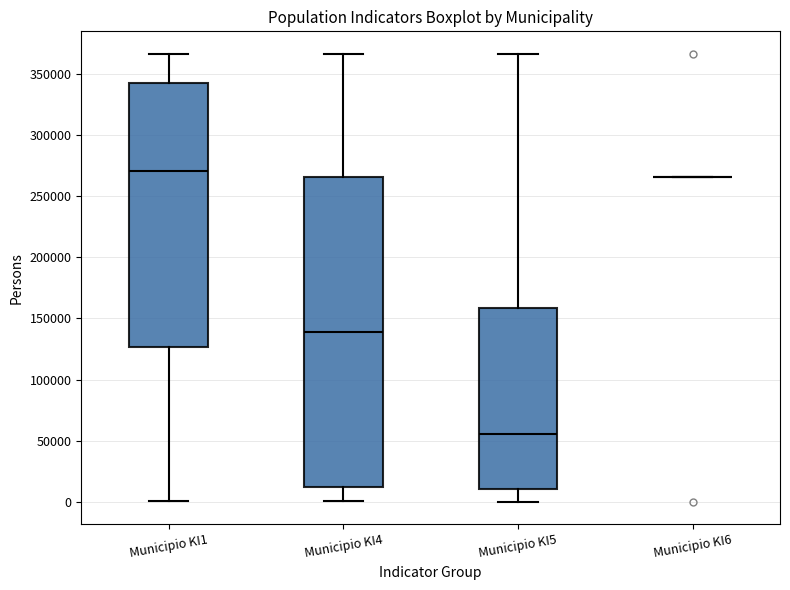

Comparing the boxes themselves (not the whiskers), which one is the tallest?

Municipio KI4